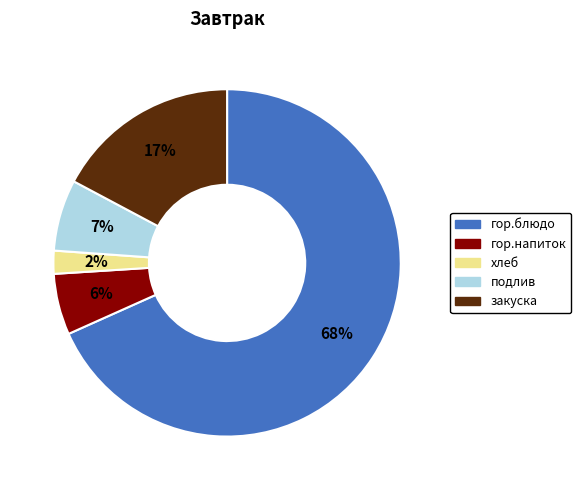

Is the sum of подлив and гор.напиток greater than half?

No